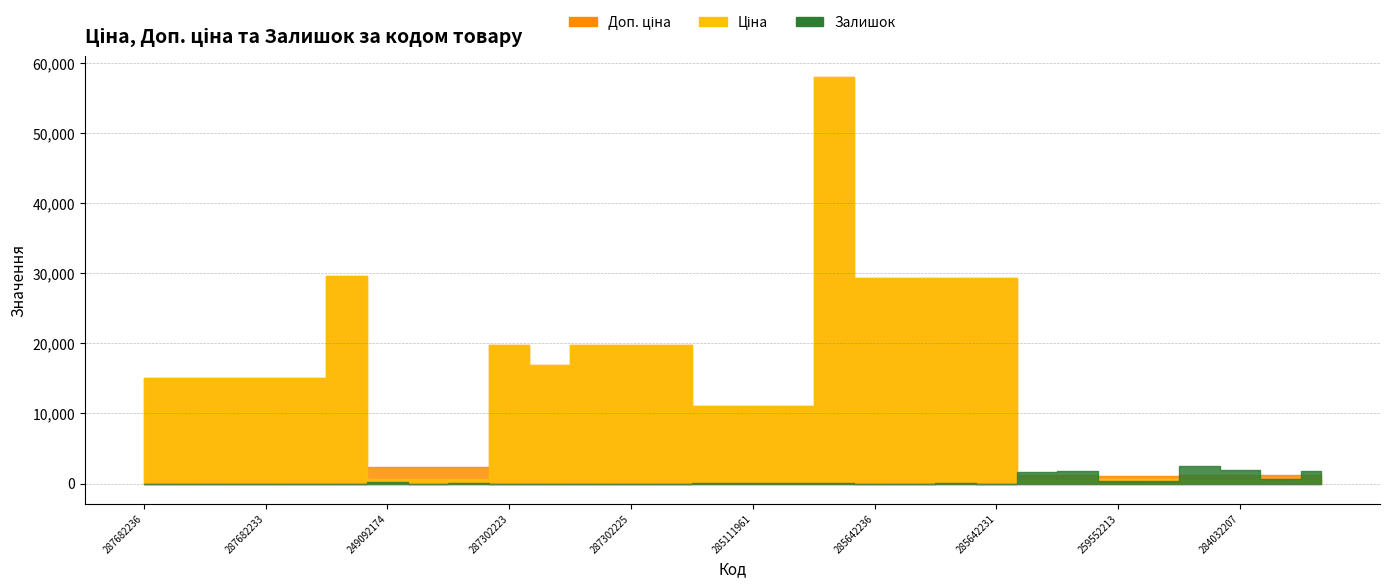

Between 285111912 and 287292222, which is larger?

287292222